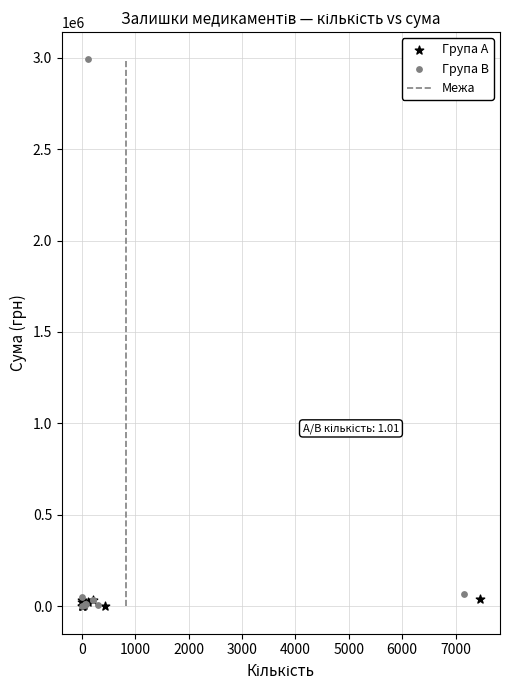

Which series has the widest spread of Y values?

Група B